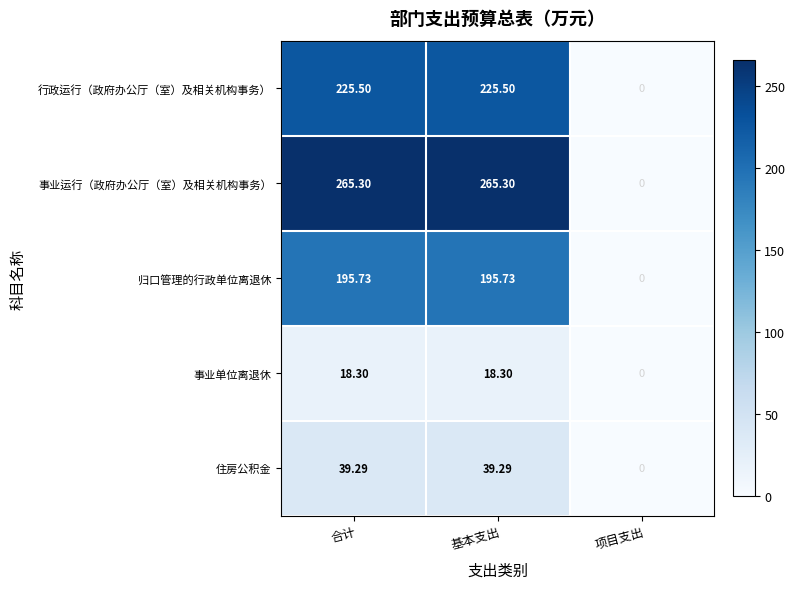

List the series in order of their peak value, lowest first.

事业单位离退休, 住房公积金, 归口管理的行政单位离退休, 行政运行（政府办公厅（室）及相关机构事务）, 事业运行（政府办公厅（室）及相关机构事务）